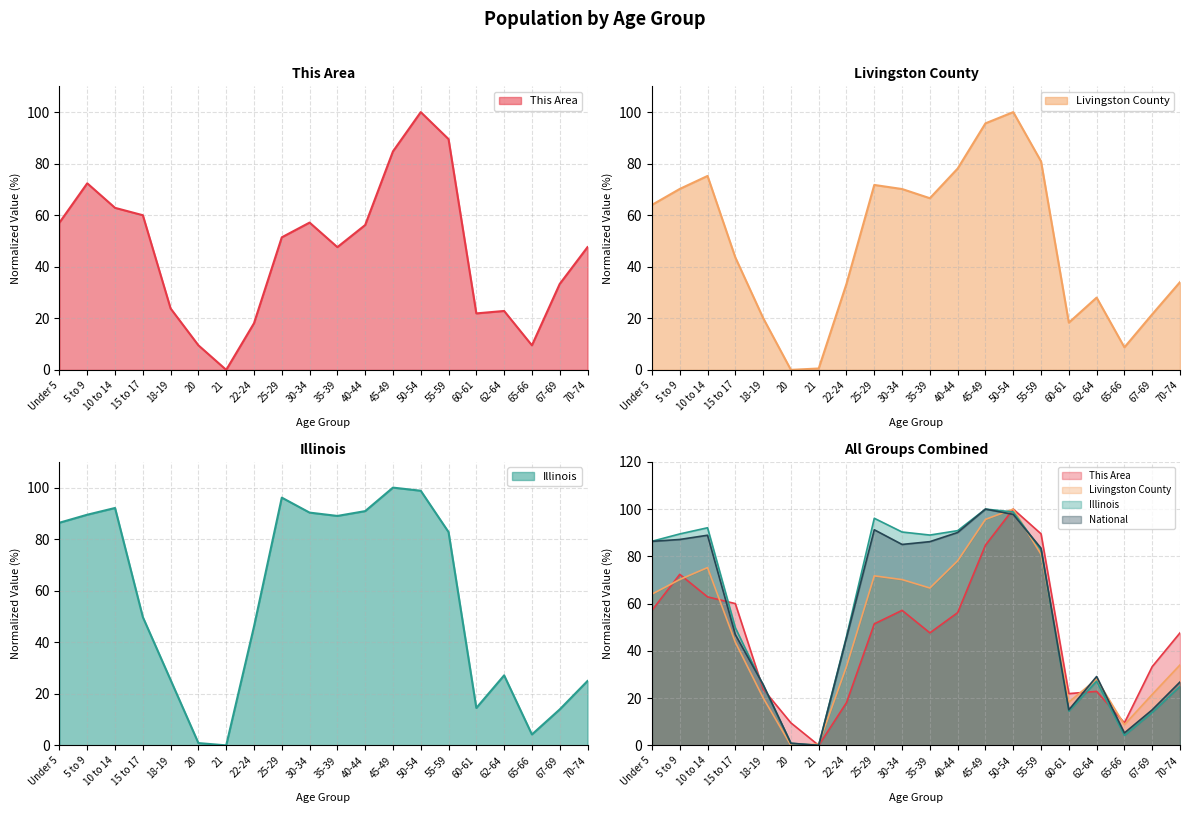

Reading left to right, transcribe all the data shown in this chart.

This Area: 57.1	72.4	62.9	60.0	23.8	9.5	0.0	18.1	51.4	57.1	47.6	56.2	84.8	100.0	89.5	21.9	22.9	9.5	33.3	47.6
Livingston County: 64.0	70.2	75.2	43.6	20.1	0.0	0.5	33.4	71.7	70.2	66.6	78.1	95.6	100.0	80.9	18.3	28.0	8.7	21.6	34.1
Illinois: 86.4	89.5	92.1	49.8	25.4	0.9	0.0	46.1	96.1	90.3	89.0	90.9	100.0	98.8	82.8	14.5	27.2	4.2	13.9	25.0
National: 86.3	87.1	88.9	46.9	25.8	0.9	0.0	45.5	91.2	85.0	86.2	90.1	100.0	97.8	83.4	15.0	29.1	5.3	15.0	26.8